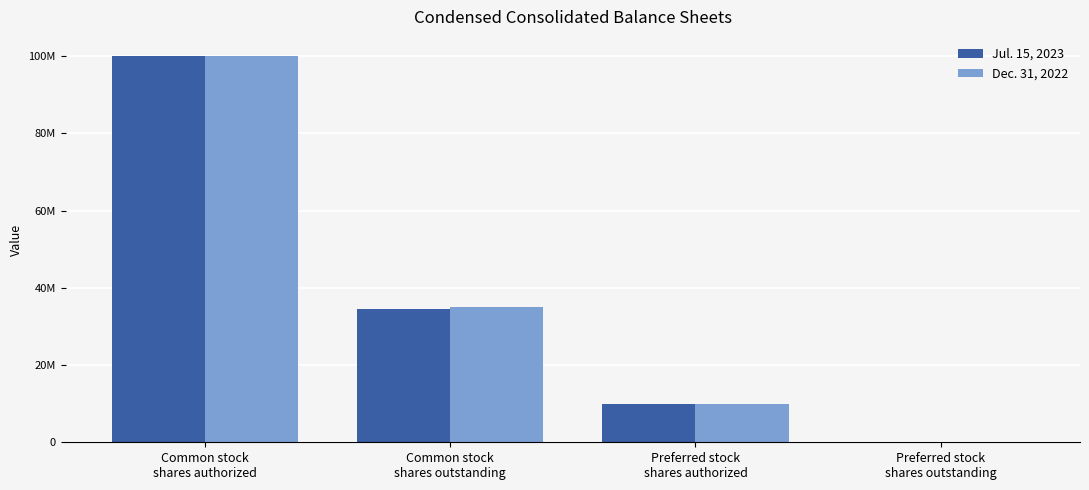

Between Common stock
shares outstanding and Preferred stock
shares authorized, which series saw the biggest shift?

Dec. 31, 2022